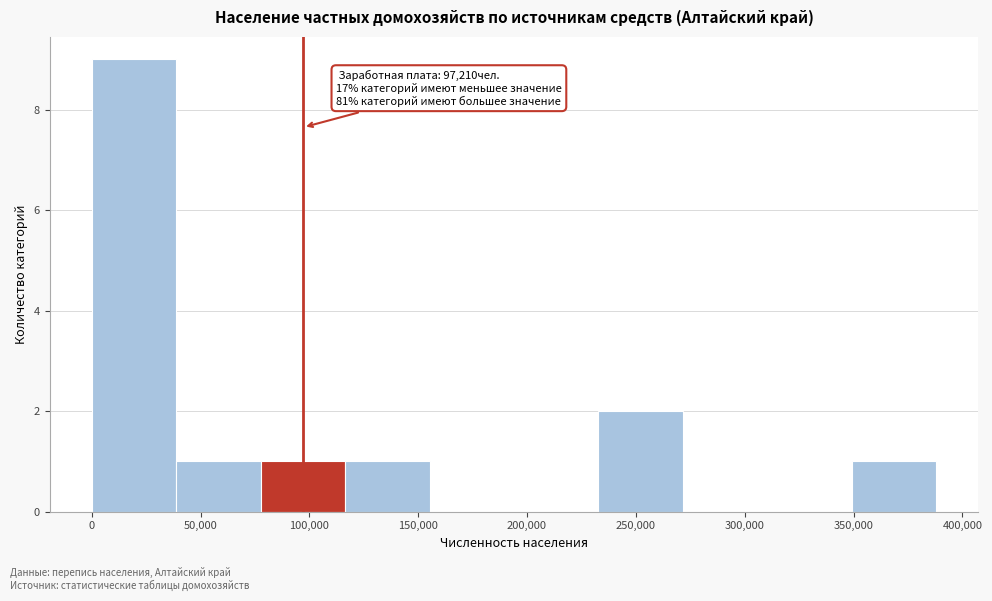

Over which range of the x-axis is the bar tallest?

0 to 40000